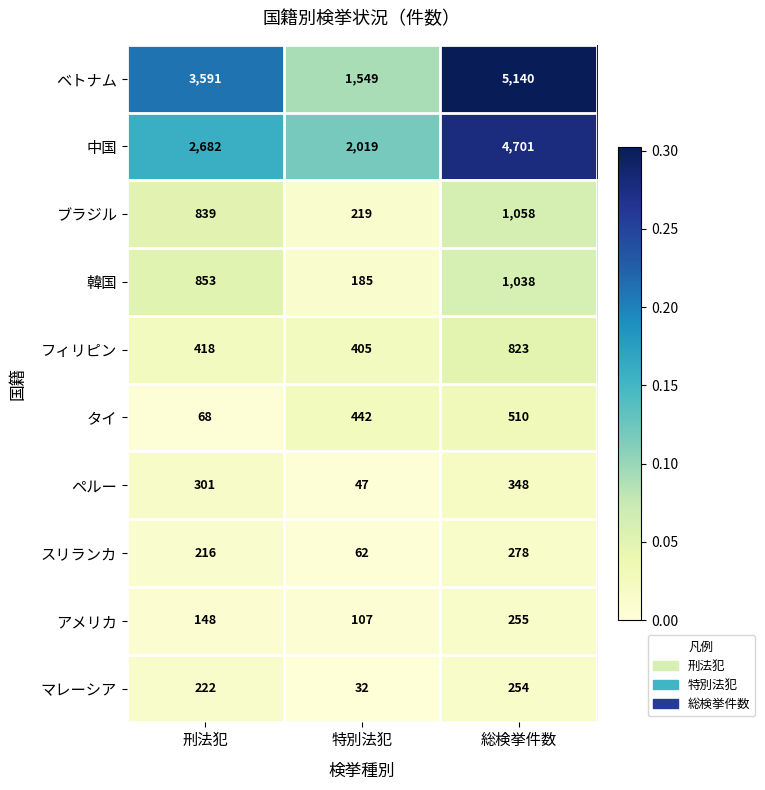

What is the total value across all series at 刑法犯?

9338